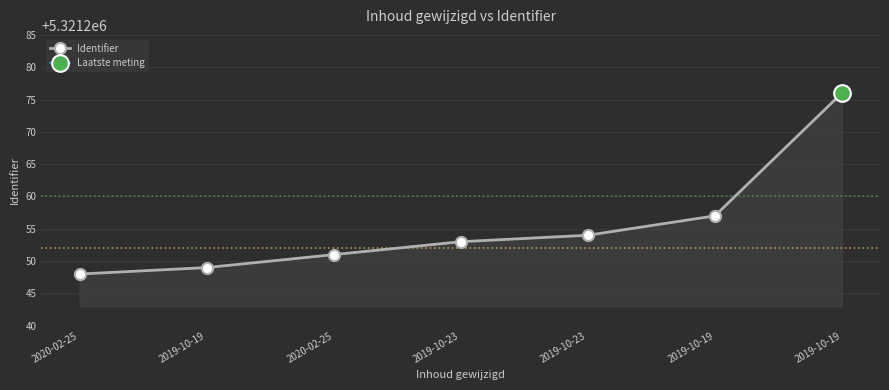

What is the difference between the second highest and second lowest values?

8